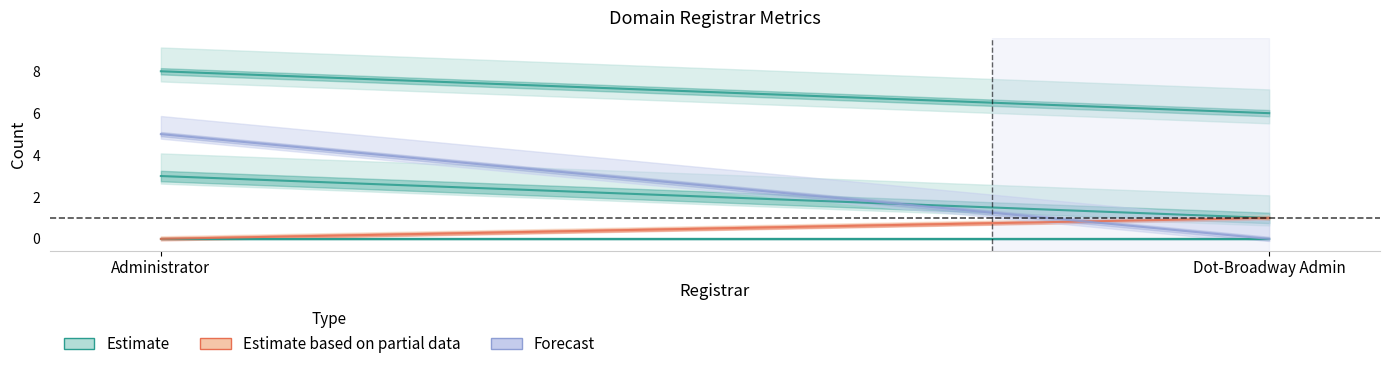

Which category has the lowest value across all series?

Administrator